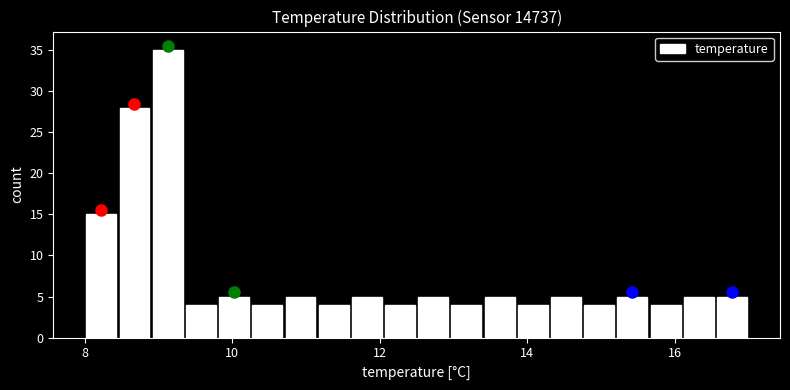

Around what value on the x-axis is the tallest bar? Give the approximate position of its centre, as read against the axis.

9.2